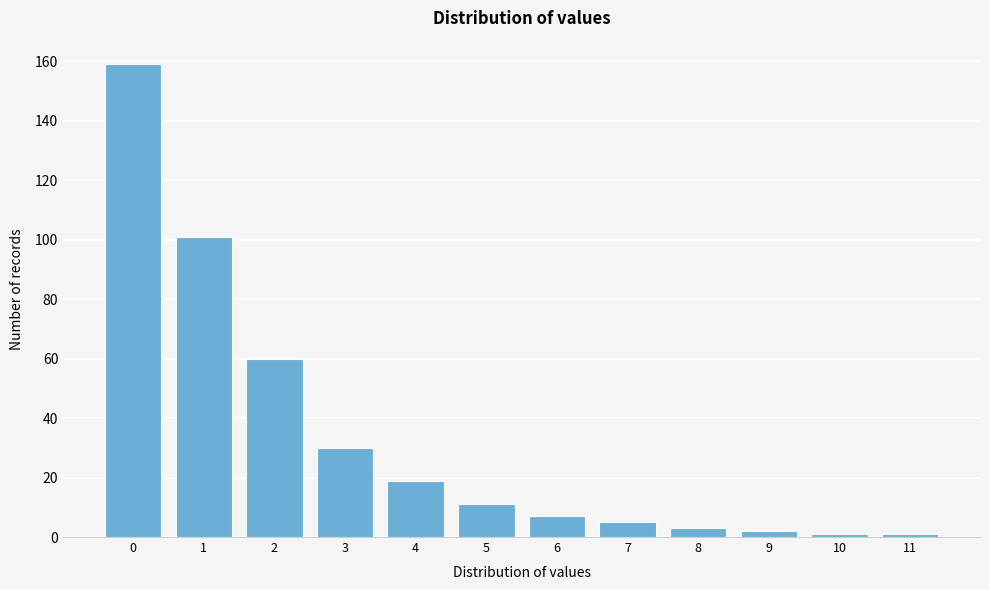

Reading left to right, list all the values displayed in this chart.

0=159	1=101	2=60	3=30	4=19	5=11	6=7	7=5	8=3	9=2	10=1	11=1